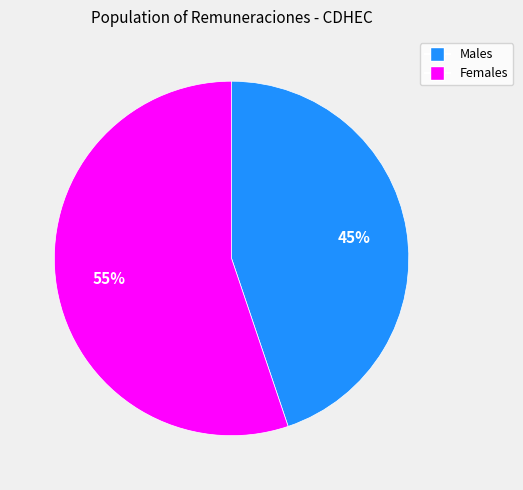

To the nearest percent, what is the difference between the largest and smallest slice percentages?

10%